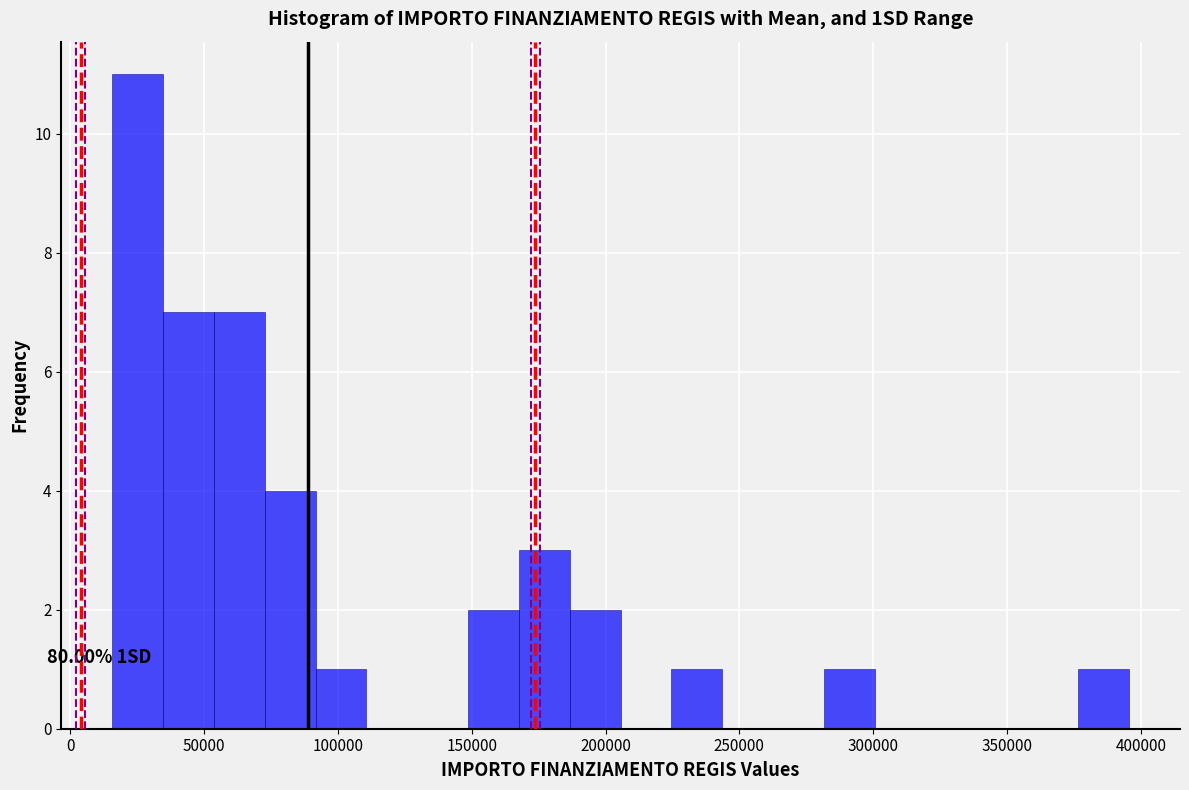

Read against the x-axis, roughly where is the centre of the tallest bar?

25000